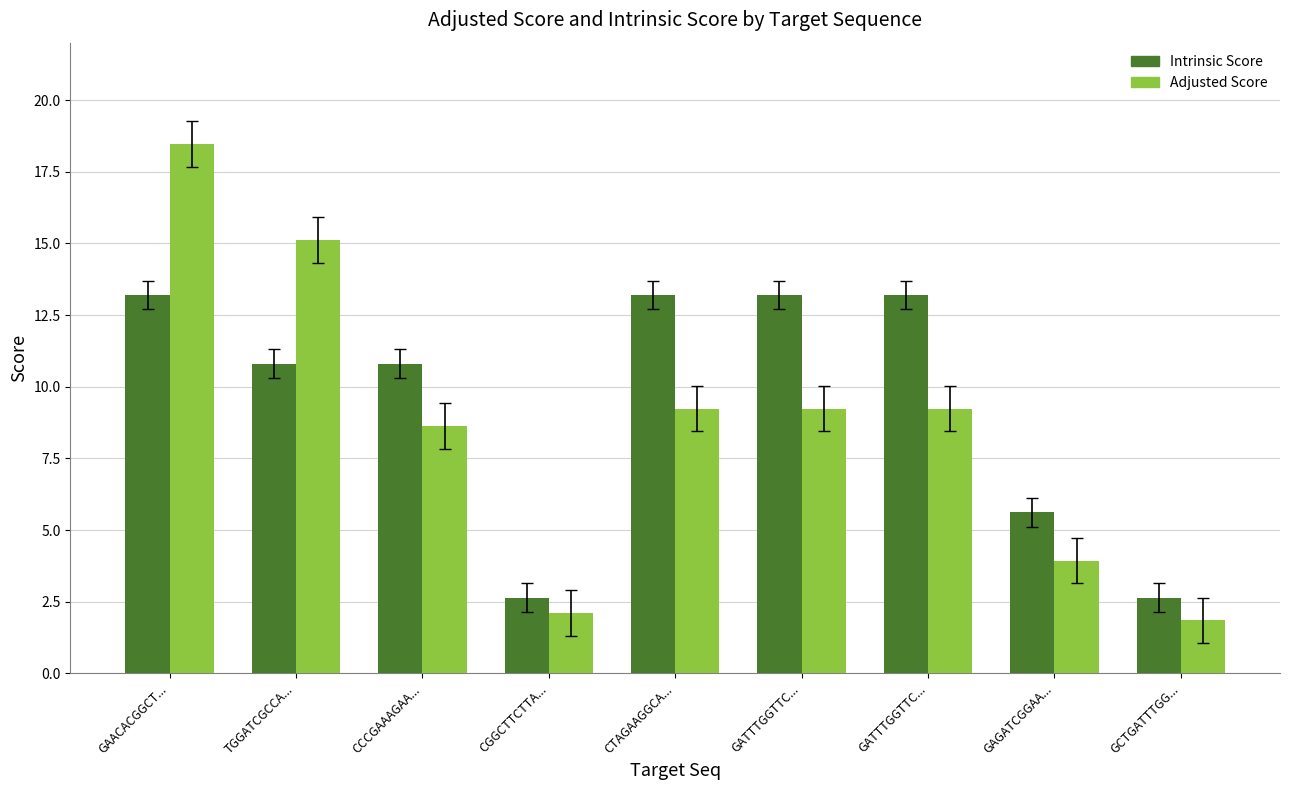

Between GAACACGGCT... and GCTGATTTGG..., which series saw the biggest shift?

Adjusted Score